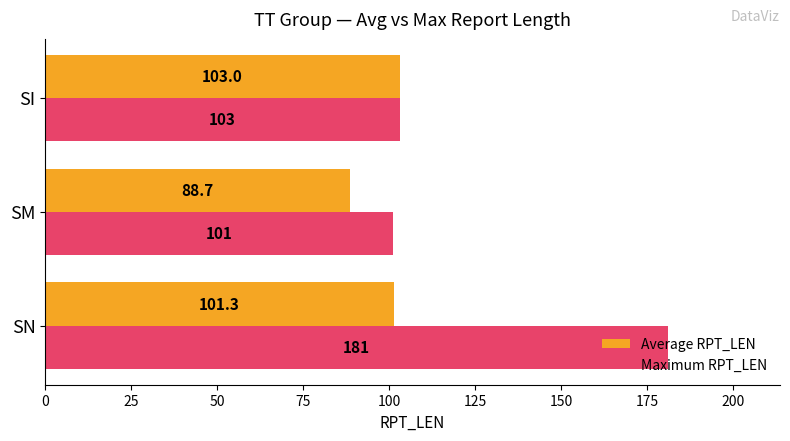

Which series has the largest total across all categories?

Maximum RPT_LEN